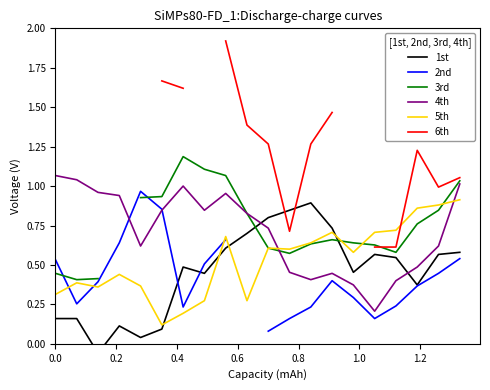

True or false: 5th and 4th intersect in this chart.

True